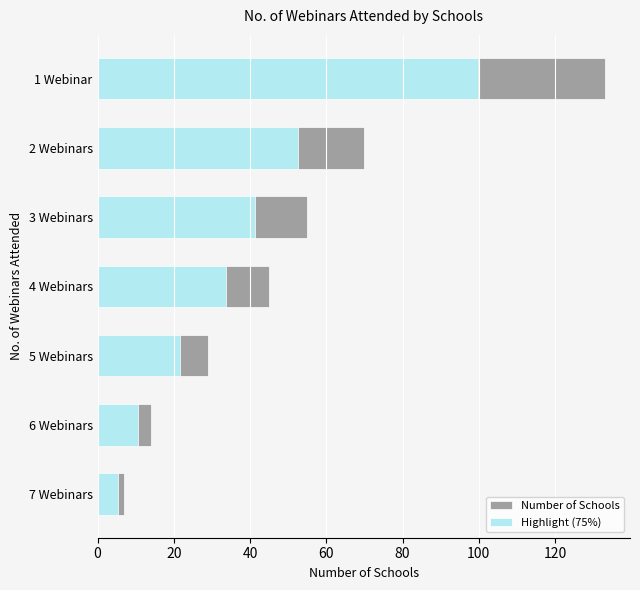

What is the approximate value of Highlight (75%) at 3 Webinars?

41.2